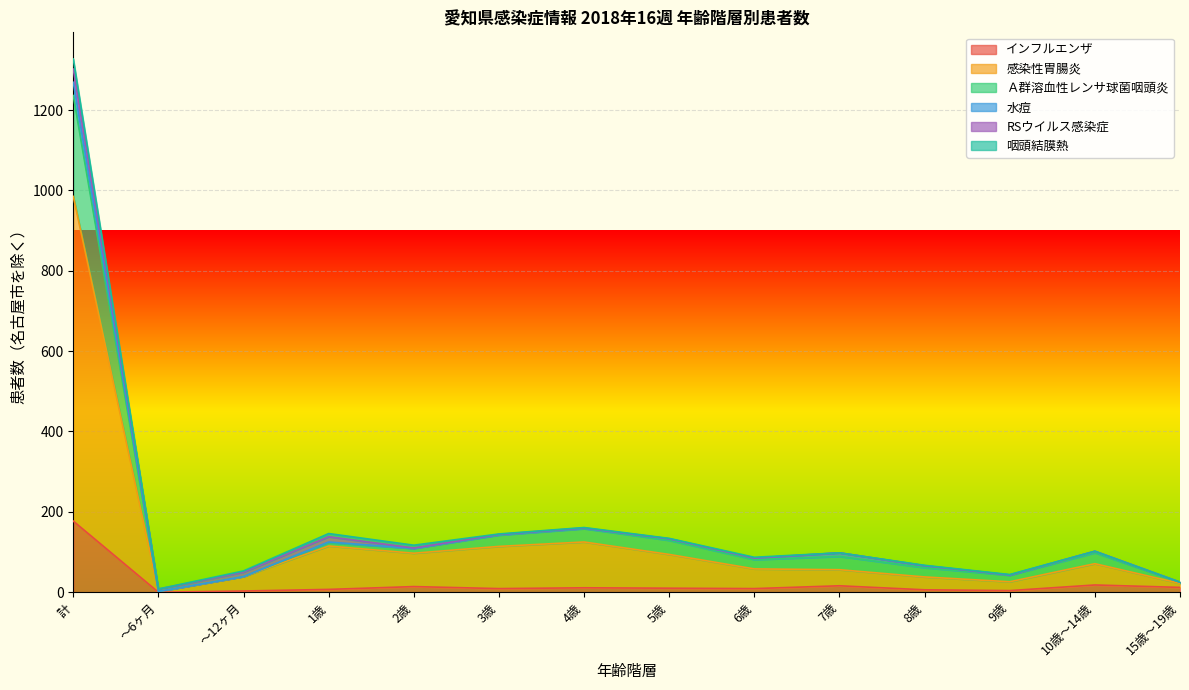

What position from the left is 2歳?

5